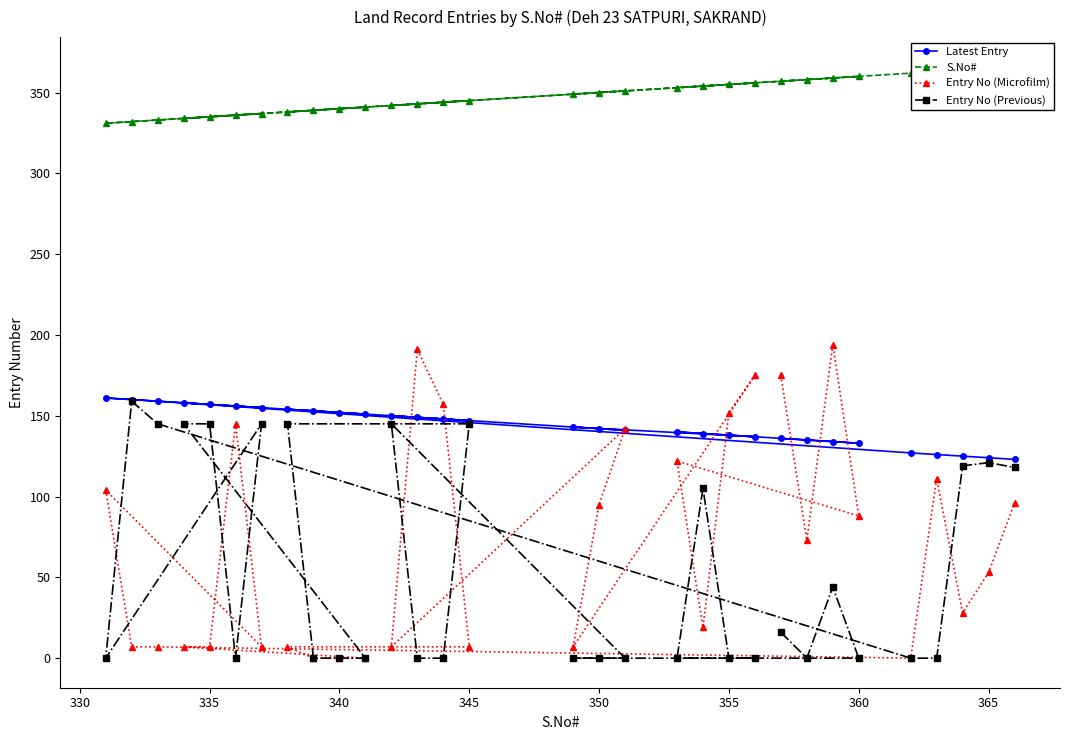

True or false: Entry No (Microfilm) has a value of 53 at 365.

True